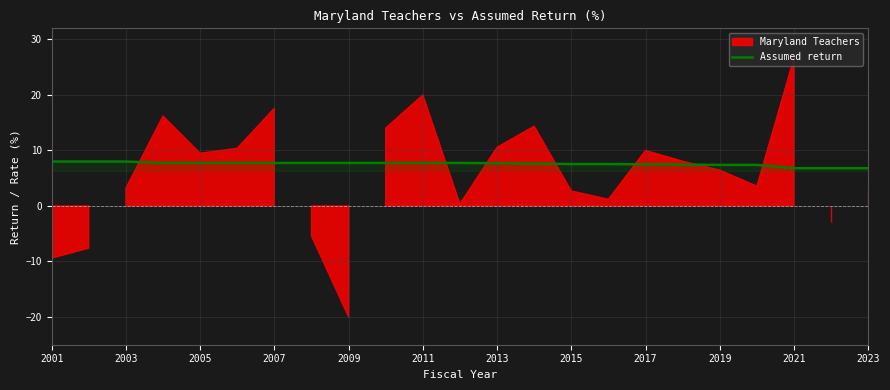

Is it true that Assumed return equals 6.8 at 2023?

True